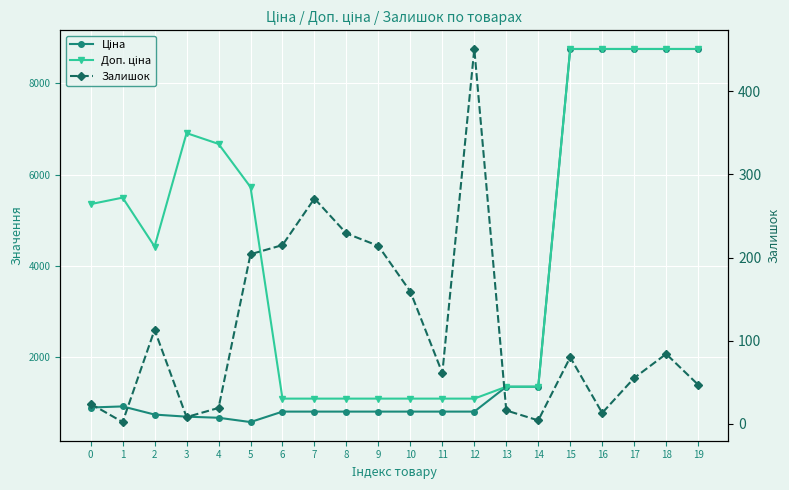

True or false: Ціна and Доп. ціна cross at least once.

False